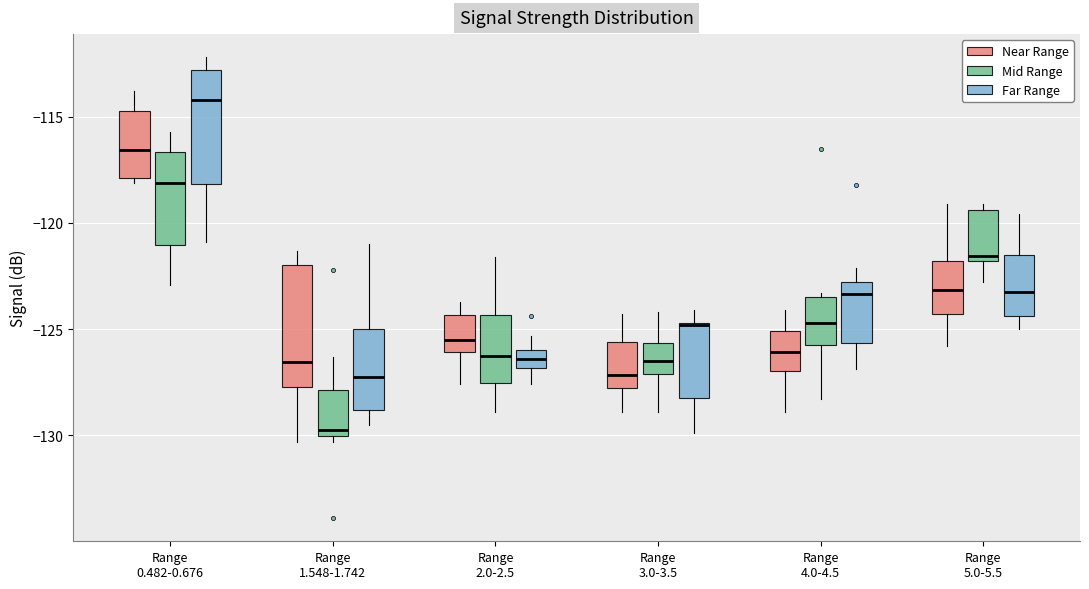

Reading left to right, transcribe this box plot: for each box, give where its median line is, the range the box spans, and where its two whiskers end, as read against the y-axis. The values are not printed on the chart, so give them approximately, as read against the axis.

Range 0.482-0.676 (Near Range): median -116.5, box -118.0 to -114.5, whiskers -118.0 (just below the box's lower edge) to -114.0
Range 0.482-0.676 (Mid Range): median -118.0, box -121.0 to -116.5, whiskers -123.0 to -115.5
Range 0.482-0.676 (Far Range): median -114.0, box -118.0 to -113.0, whiskers -121.0 to -112.0
Range 1.548-1.742 (Near Range): median -126.5, box -127.5 to -122.0, whiskers -130.5 to -121.5
Range 1.548-1.742 (Mid Range): median -129.5, box -130.0 to -128.0, whiskers -130.5 to -126.5
Range 1.548-1.742 (Far Range): median -127.0, box -129.0 to -125.0, whiskers -129.5 to -121.0
Range 2.0-2.5 (Near Range): median -125.5, box -126.0 to -124.5, whiskers -127.5 to -123.5
Range 2.0-2.5 (Mid Range): median -126.0, box -127.5 to -124.5, whiskers -129.0 to -121.5
Range 2.0-2.5 (Far Range): median -126.5, box -127.0 to -126.0, whiskers -127.5 to -125.5
Range 3.0-3.5 (Near Range): median -127.0, box -128.0 to -125.5, whiskers -129.0 to -124.5
Range 3.0-3.5 (Mid Range): median -126.5, box -127.0 to -125.5, whiskers -129.0 to -124.0
Range 3.0-3.5 (Far Range): median -125.0, box -128.0 to -124.5, whiskers -130.0 to -124.0
Range 4.0-4.5 (Near Range): median -126.0, box -127.0 to -125.0, whiskers -129.0 to -124.0
Range 4.0-4.5 (Mid Range): median -124.5, box -125.5 to -123.5, whiskers -128.5 to -123.5 (just above the box's upper edge)
Range 4.0-4.5 (Far Range): median -123.5, box -125.5 to -123.0, whiskers -127.0 to -122.0
Range 5.0-5.5 (Near Range): median -123.0, box -124.5 to -122.0, whiskers -126.0 to -119.0
Range 5.0-5.5 (Mid Range): median -121.5, box -122.0 to -119.5, whiskers -123.0 to -119.0
Range 5.0-5.5 (Far Range): median -123.0, box -124.5 to -121.5, whiskers -125.0 to -119.5